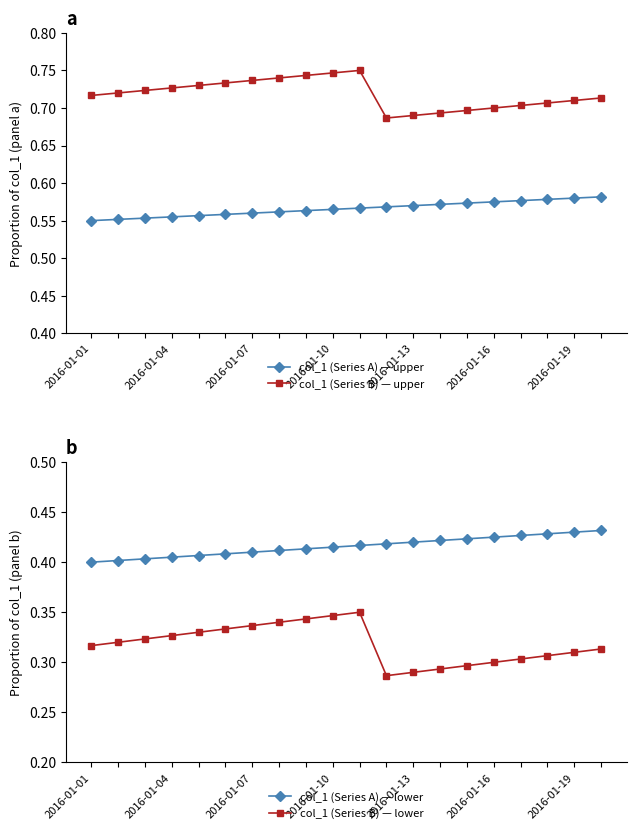

List the series in order of their overall mean, highest first.

col_1 (Series B) — upper, col_1 (Series A) — upper, col_1 (Series A) — lower, col_1 (Series B) — lower